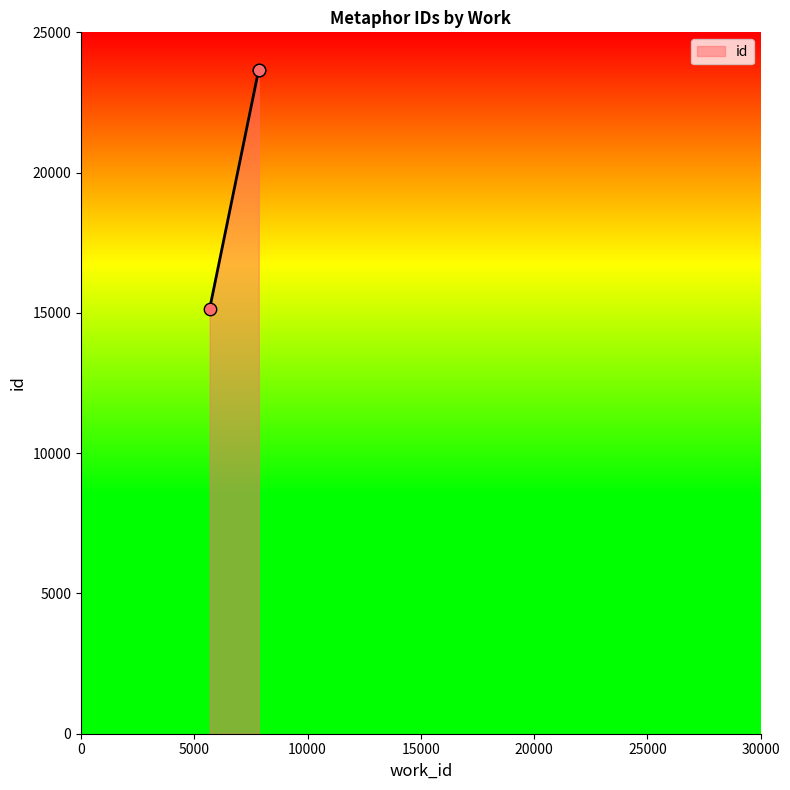

Between 7844 and 7844, which is larger?

7844